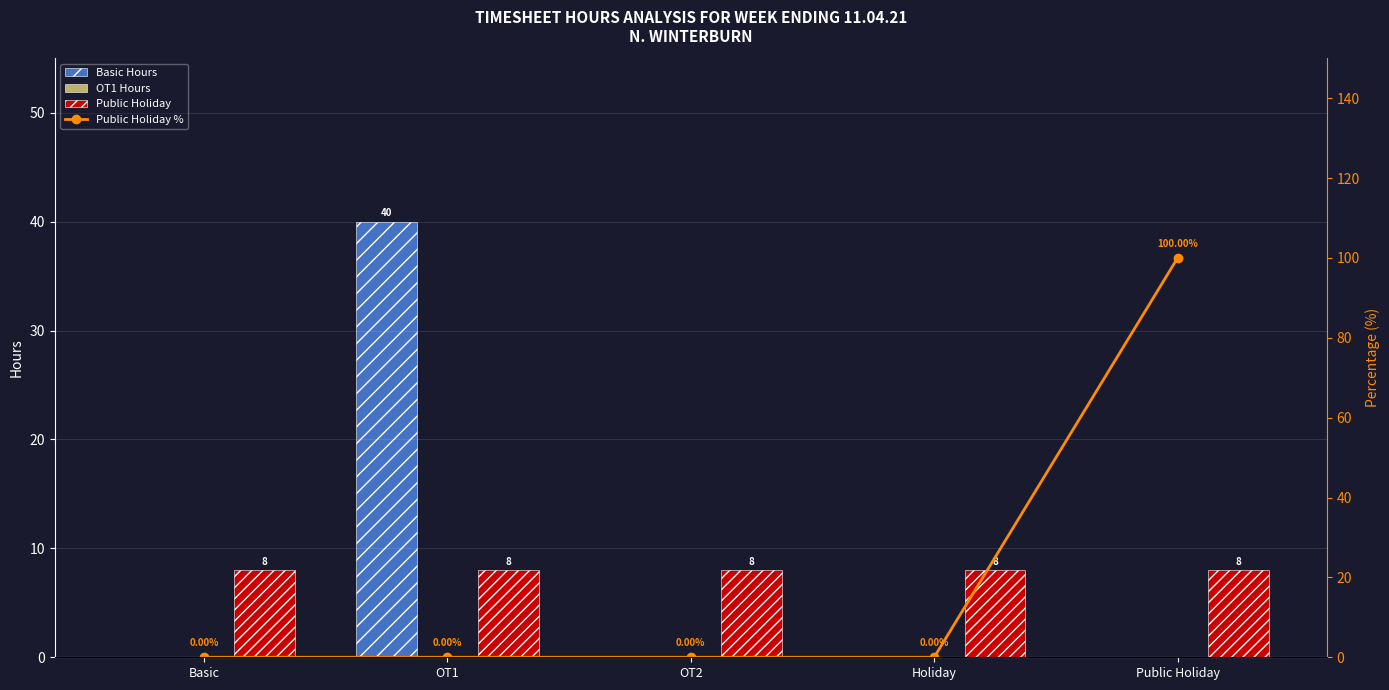

Does the chart contain stacked bars?

No